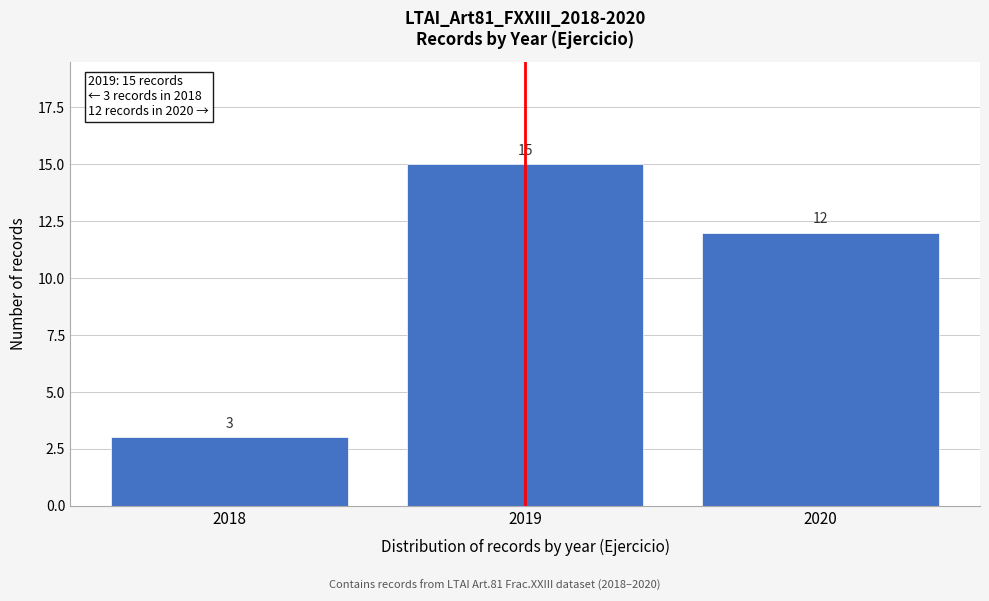

Reading left to right, extract all data points from this chart.

3	15	12